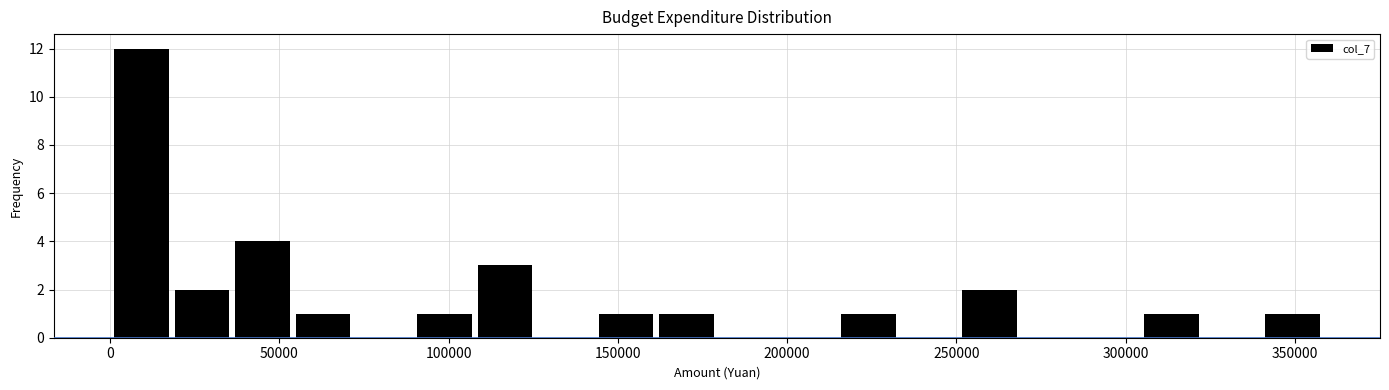

Around what value on the x-axis is the tallest bar? Give the approximate position of its centre, as read against the axis.

10000